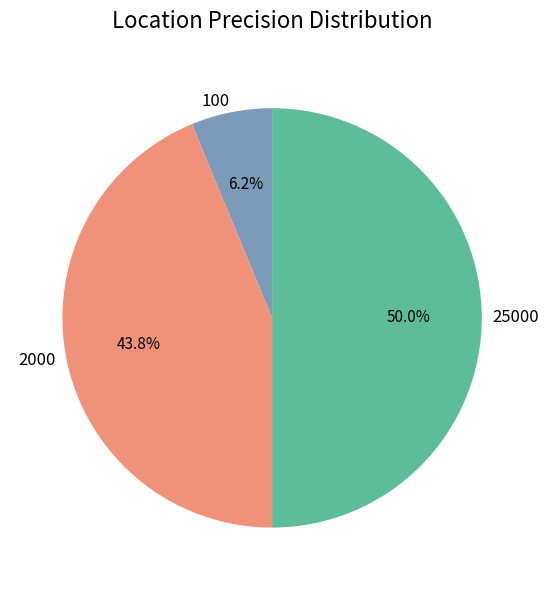

Is it true that 100 is 1% of the pie?

False